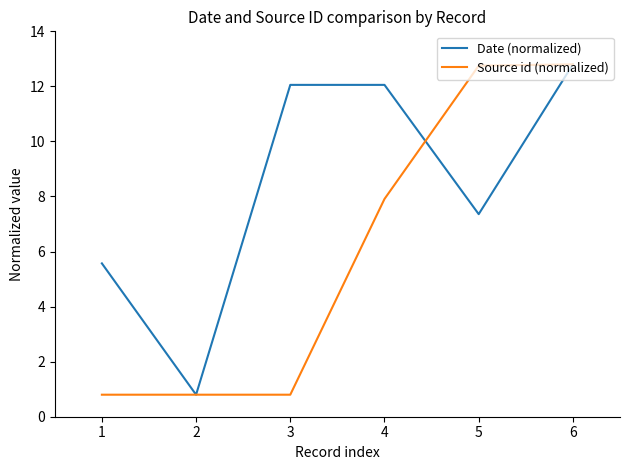

Between 1 and 5, which series saw the biggest shift?

Source id (normalized)